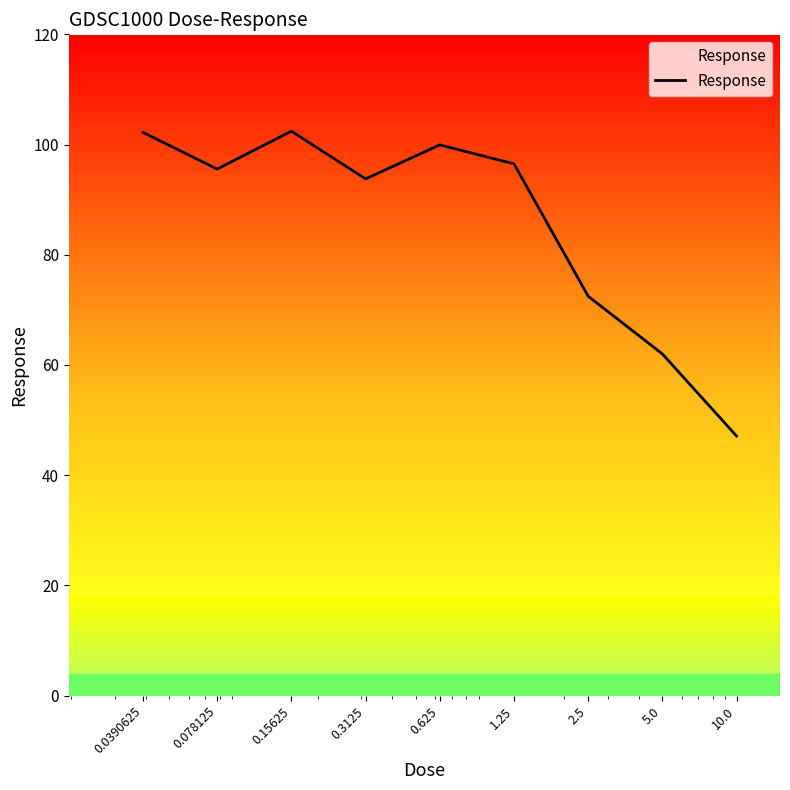

What is the greatest value displayed?

102.4